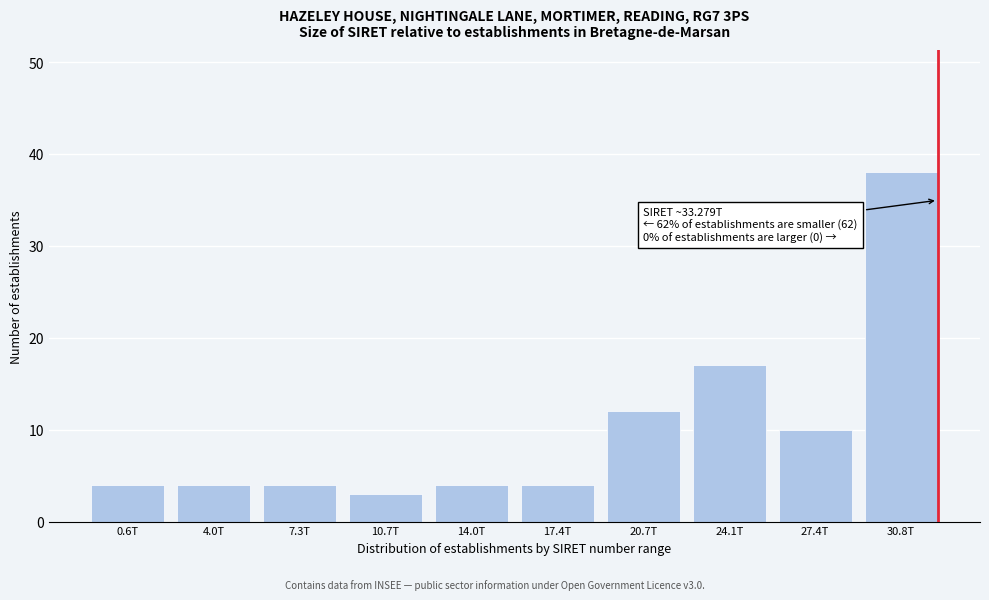

Reading left to right, extract all data points from this chart.

4	4	4	3	4	4	12	17	10	38